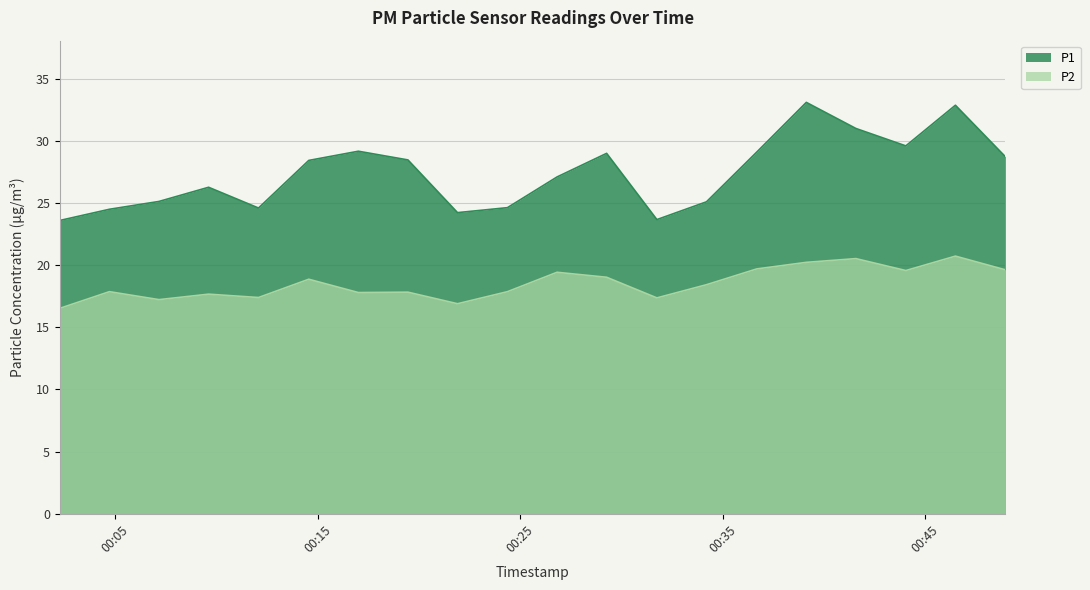

Rank the series at 2022-07-21T00:21:54 from highest to lowest value.

P1, P2